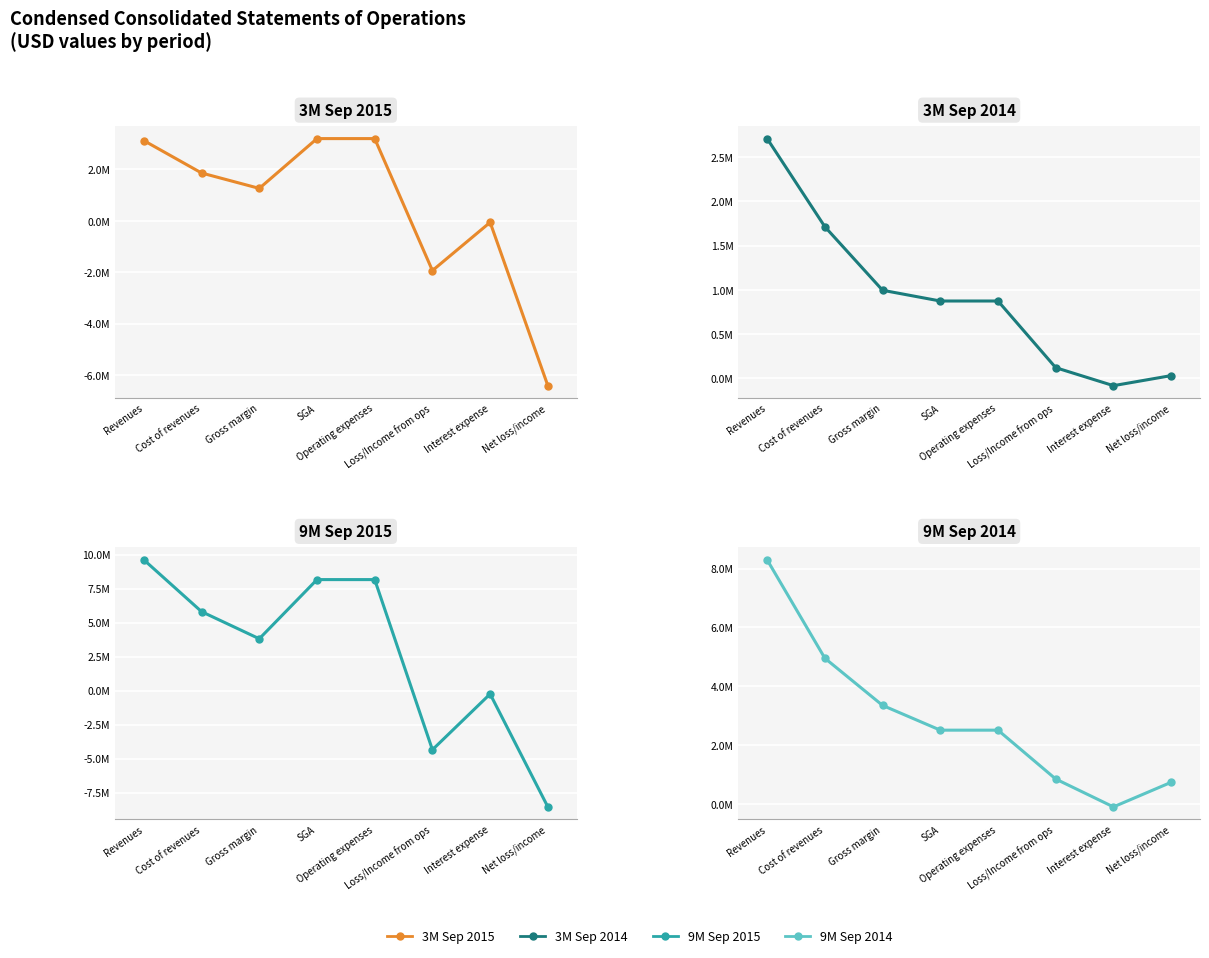

Rank the series by their maximum value, from highest to lowest.

9M Sep 2015, 9M Sep 2014, 3M Sep 2015, 3M Sep 2014